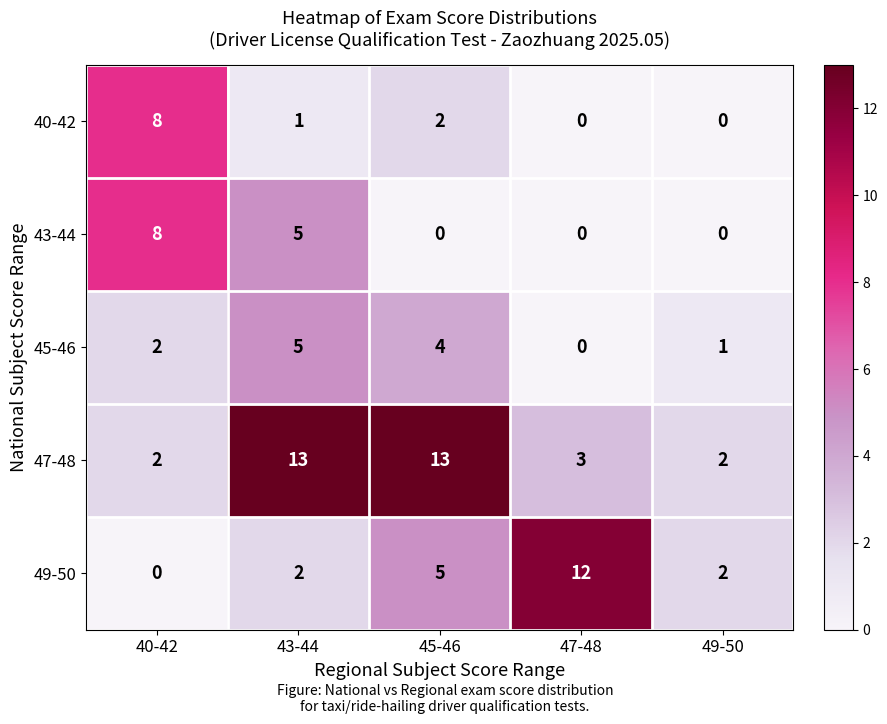

How many categories are shown in the chart?

5